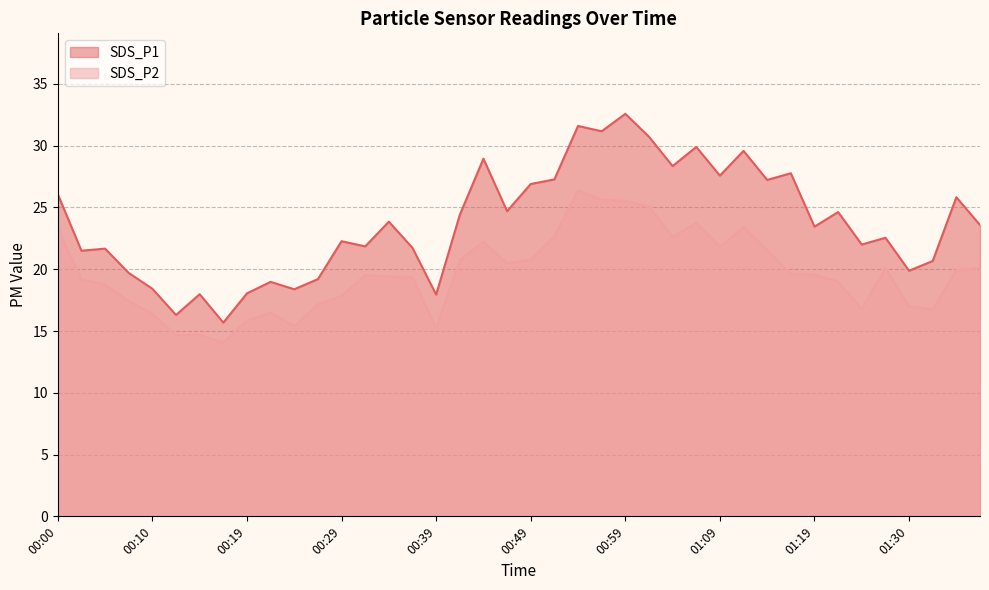

Count the number of data series in this chart.

2